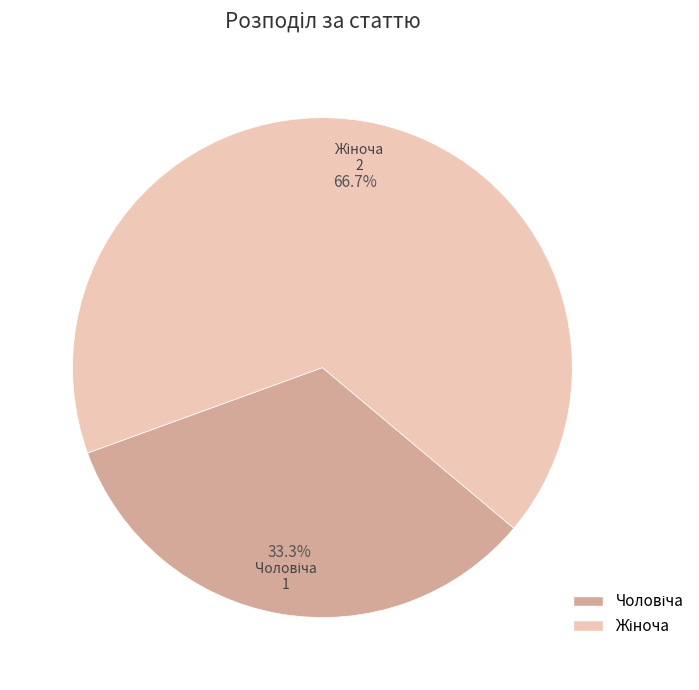

Is there any slice that represents more than half of the pie?

Yes